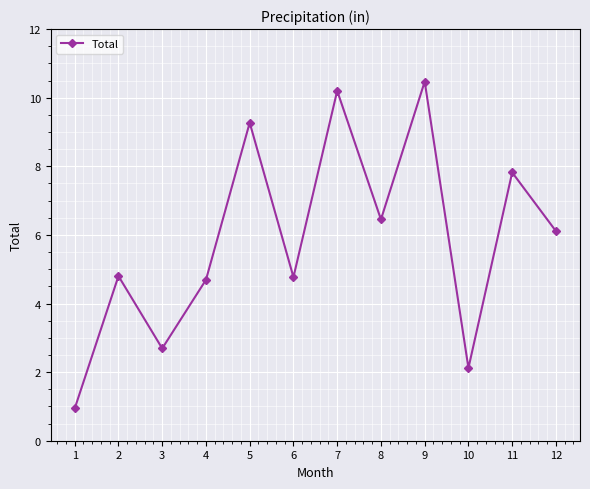

What is the difference between the second highest and second lowest values?

8.1